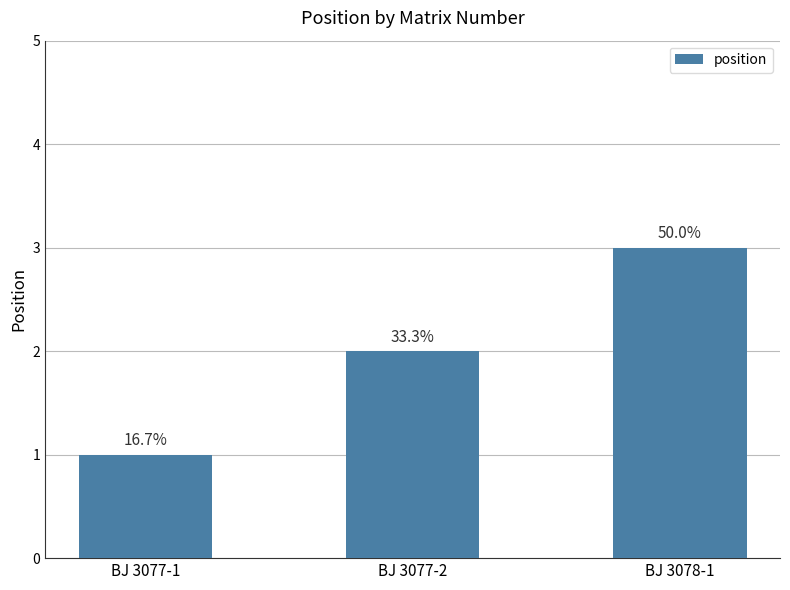

Reading left to right, transcribe all the data shown in this chart.

BJ 3077-1=1	BJ 3077-2=2	BJ 3078-1=3